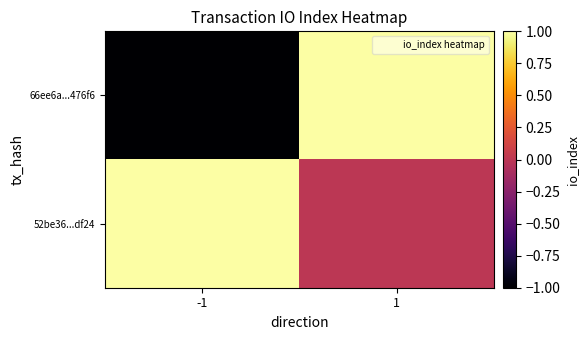

At which category is the sum across all series the highest?

1